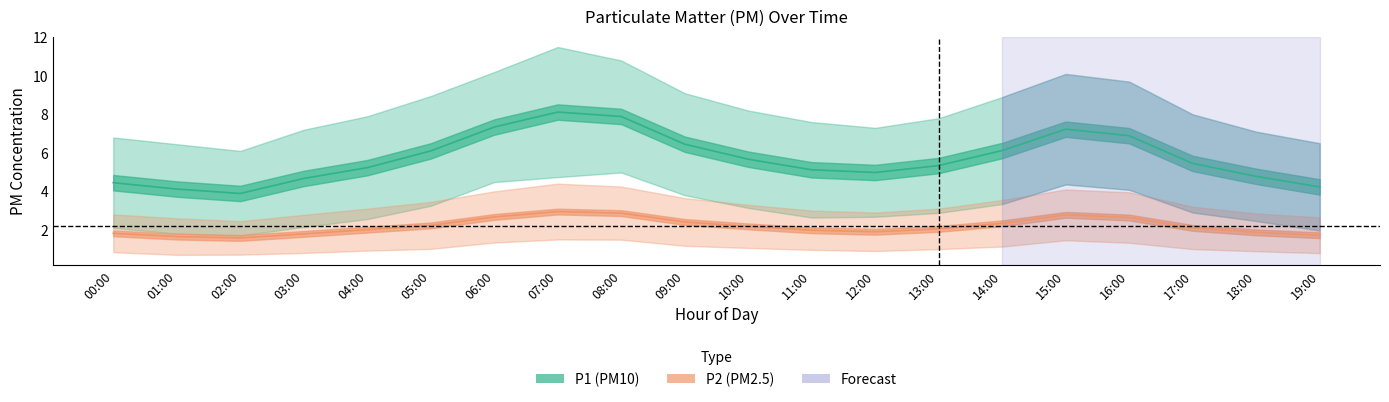

What is the difference between the highest and lowest values at 06:00?

8.9